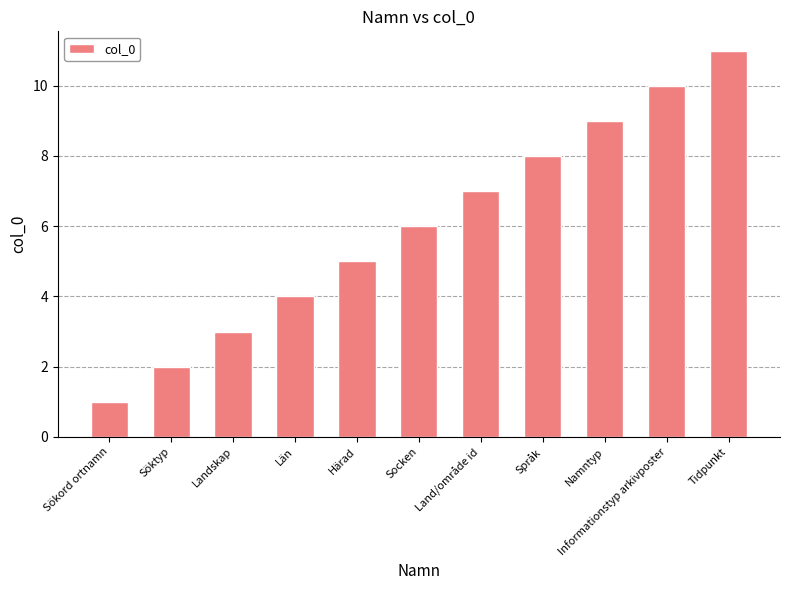

What is the smallest value displayed?

1